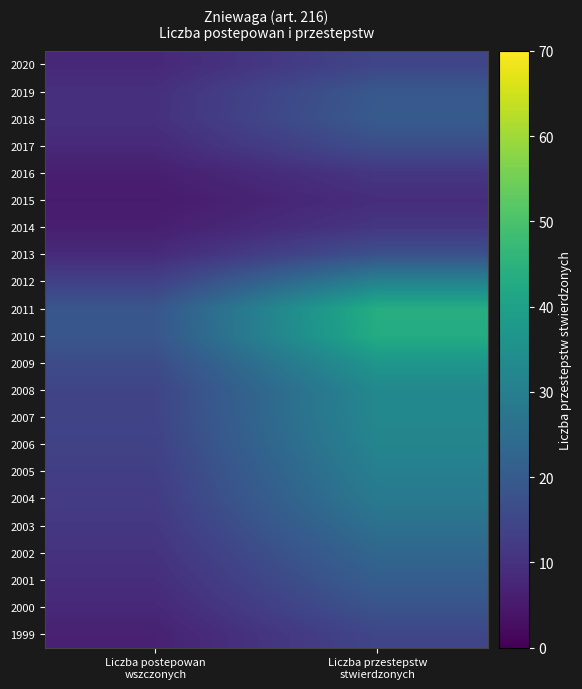

Between Liczba postepowan
wszczonych and Liczba przestepstw
stwierdzonych, which is larger?

Liczba przestepstw
stwierdzonych